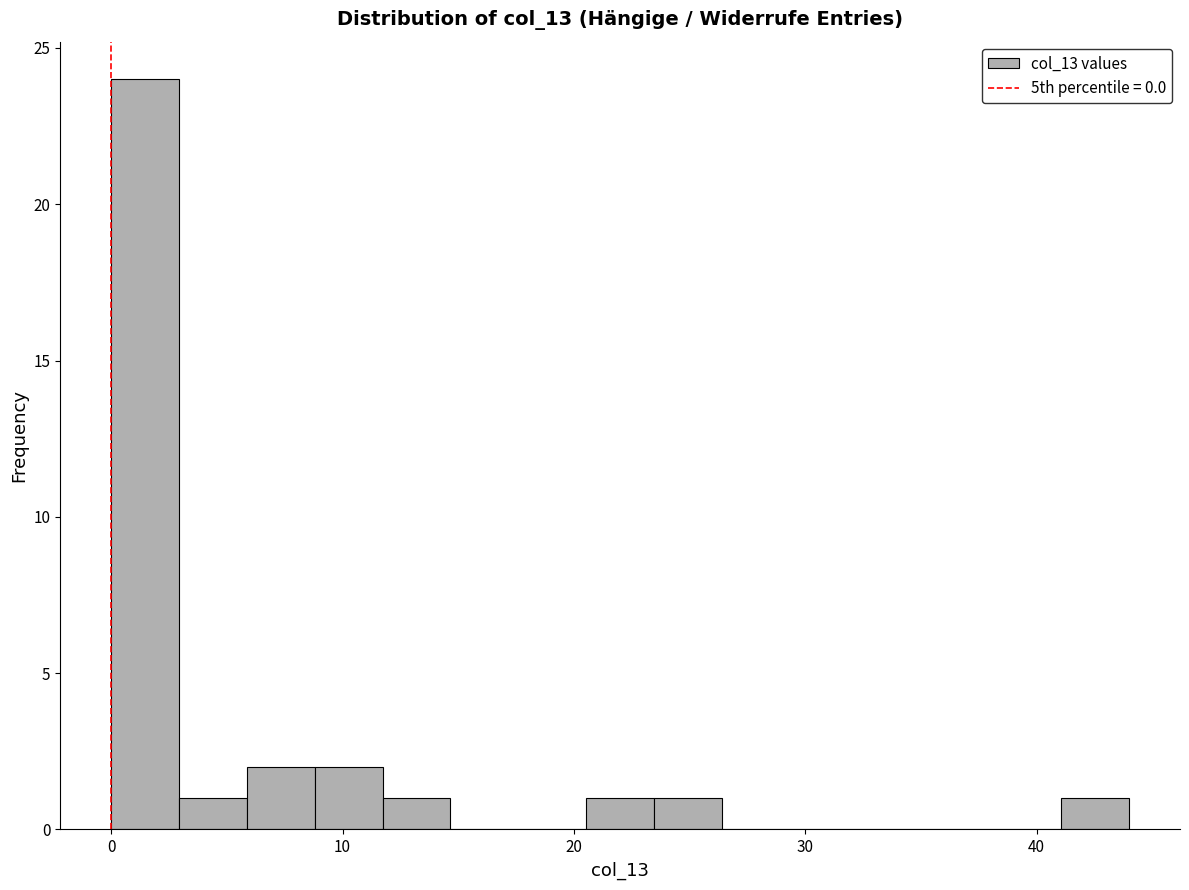

Around what value on the x-axis is the tallest bar? Give the approximate position of its centre, as read against the axis.

1